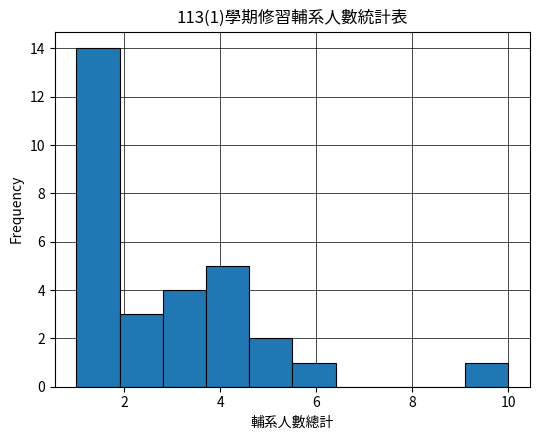

Which range on the x-axis has the tallest bar?

1.0 to 1.9